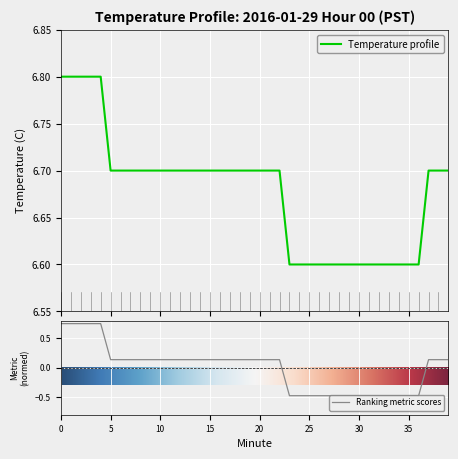

Approximately how many times larger is the value at 38 compared to 14?

1.0